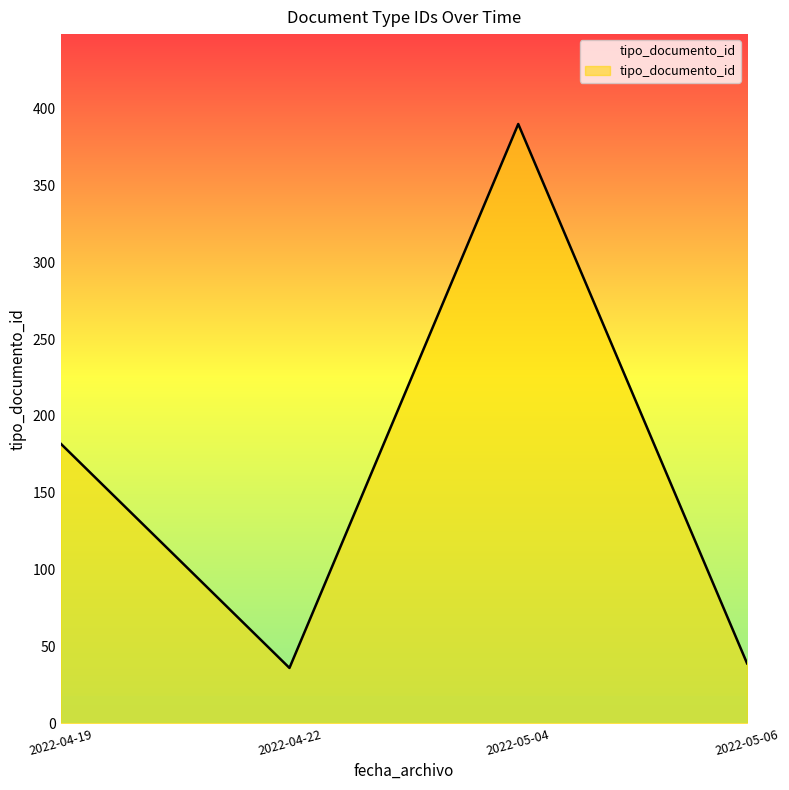

Reading left to right, extract all data points from this chart.

2022-04-19=182	2022-04-22=36	2022-05-04=390	2022-05-06=39